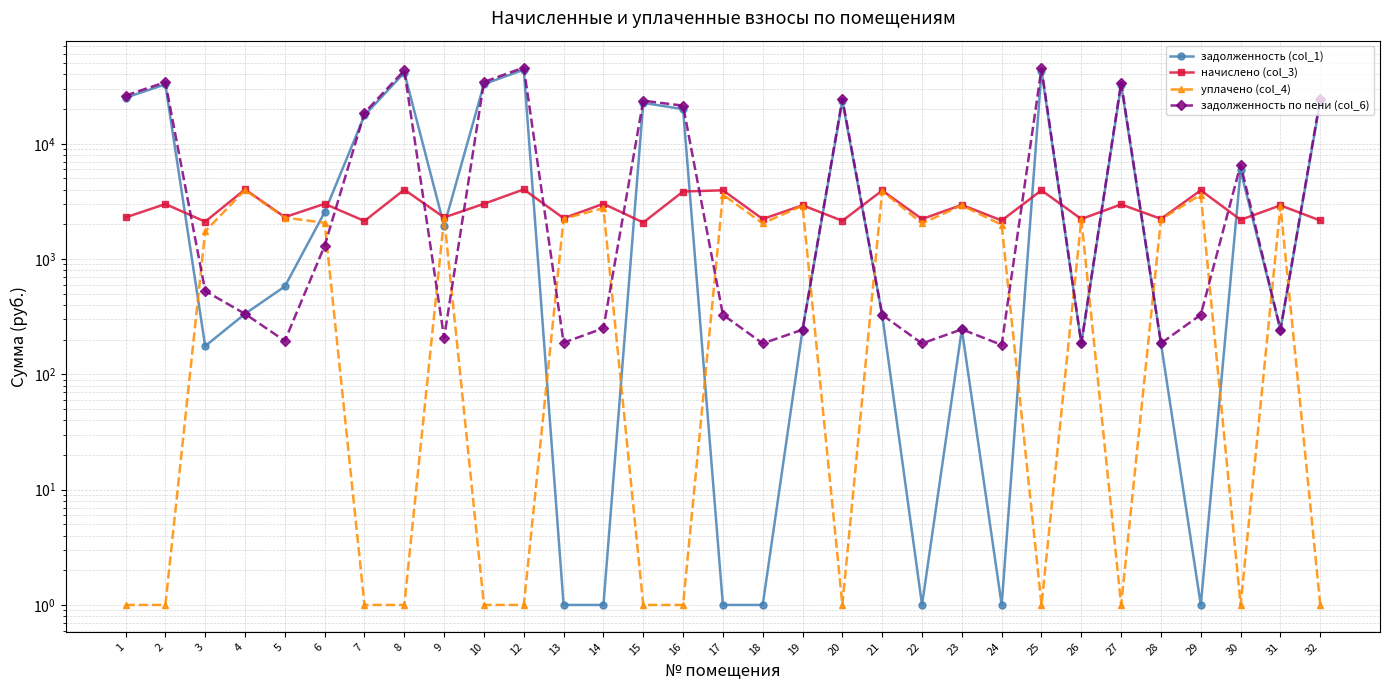

Reading left to right, what are all the values shown in this chart?

задолженность (col_1): 1=25073.2	2=32752.6	3=175.8	4=334.9	5=578.5	6=2548.8	7=17613.3	8=41422.7	9=1941.9	10=32909.4	12=43879.2	13=1.0	14=1.0	15=22644.3	16=19945.7	17=1.0	18=1.0	19=244.0	20=23464.8	21=327.7	22=1.0	23=245.8	24=1.0	25=43095.7	26=185.4	27=32517.6	28=186.0	29=1.0	30=5874.4	31=243.4	32=23547.5
начислено (col_3): 1=2296.3	2=2999.5	3=2109.7	4=4018.6	5=2310.7	6=3013.9	7=2138.4	8=3997.1	9=2296.3	10=3013.9	12=4018.6	13=2260.4	14=3013.9	15=2073.8	16=3853.6	17=3946.8	18=2224.6	19=2927.8	20=2145.6	21=3932.4	22=2224.6	23=2949.4	24=2160.0	25=3946.8	26=2224.6	27=2978.0	28=2231.8	29=3946.8	30=2188.7	31=2920.7	32=2160.0
уплачено (col_4): 1=1.0	2=1.0	3=1738.1	4=3980.5	5=2288.8	6=2062.6	7=1.0	8=1.0	9=2274.6	10=1.0	12=1.0	13=2239.0	14=2762.8	15=1.0	16=1.0	17=3617.9	18=2039.2	19=2900.0	20=1.0	21=3895.1	22=2039.2	23=2921.4	24=1980.0	25=1.0	26=2203.5	27=1.0	28=2210.6	29=3617.9	30=1.0	31=2893.0	32=1.0
задолженность по пени (col_6): 1=26182.4	2=34201.5	3=528.2	4=334.9	5=195.1	6=1304.8	7=18559.6	8=43310.1	9=207.4	10=34365.2	12=45820.2	13=188.4	14=251.2	15=23646.0	16=21399.1	17=328.9	18=185.4	19=244.0	20=24501.8	21=327.7	22=185.4	23=245.8	24=180.0	25=45002.1	26=185.4	27=33956.0	28=186.0	29=328.9	30=6576.4	31=243.4	32=24590.2